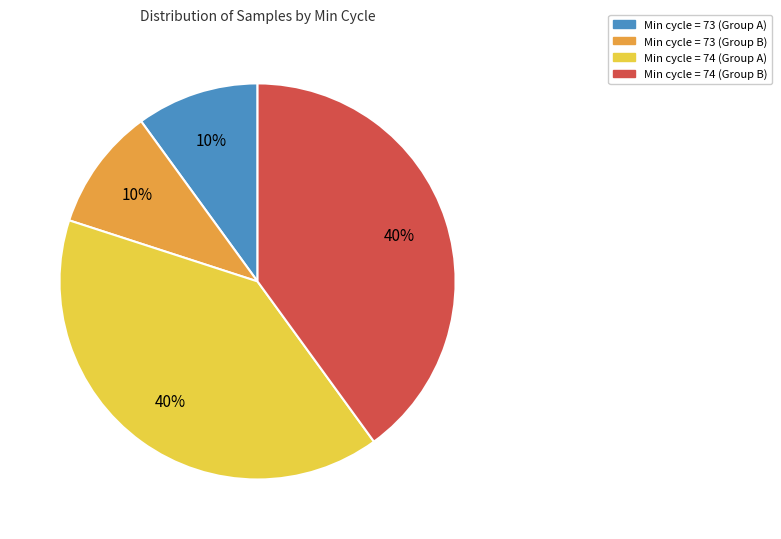

To the nearest percent, what is the average slice percentage?

25%